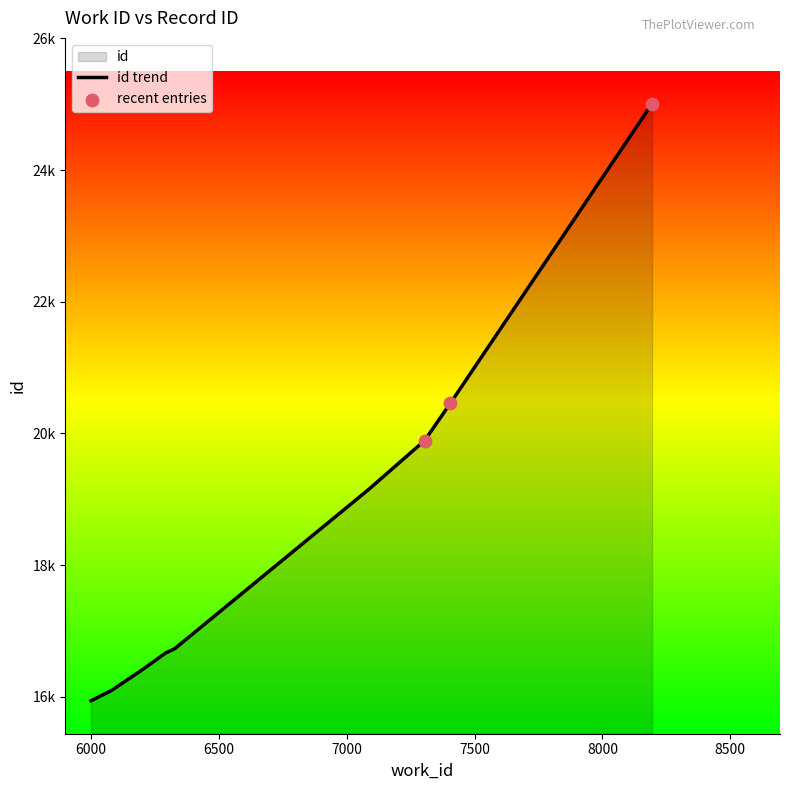

What is the change in value from 6293 to 7405?

+3788